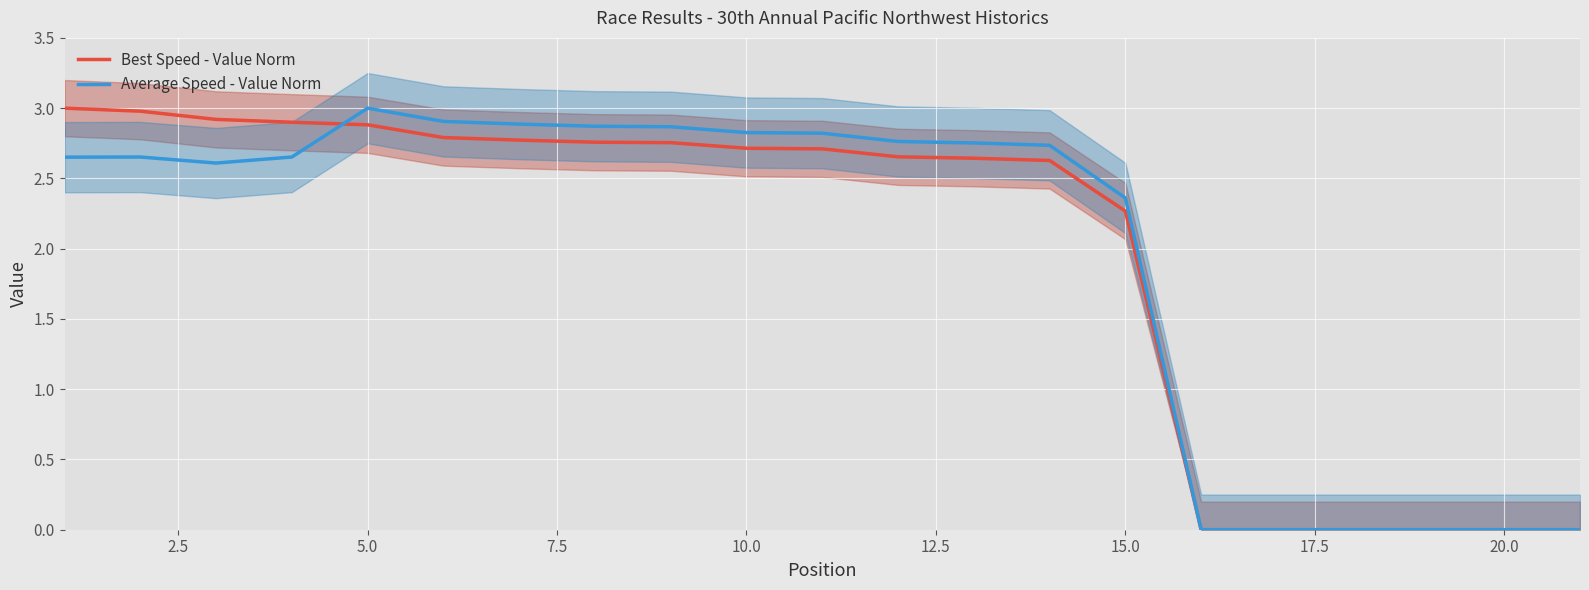

How many lines are shown in the chart?

2